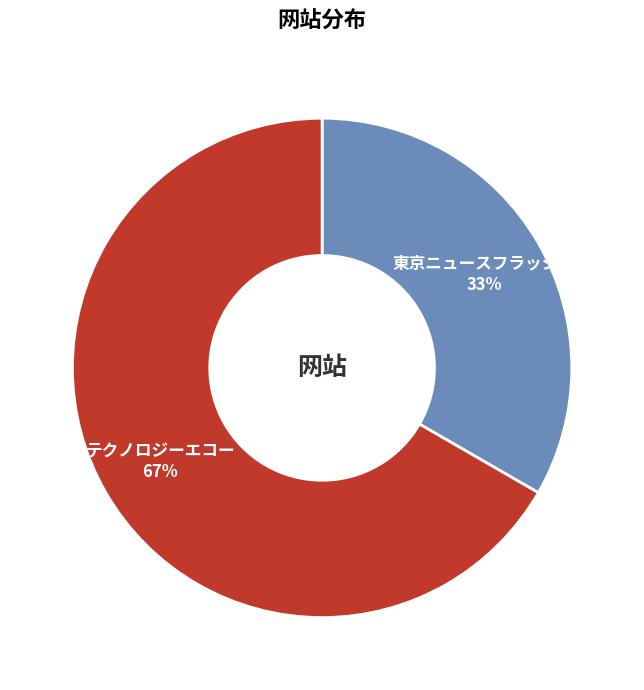

Rank the categories by value from highest to lowest.

テクノロジーエコー, 東京ニュースフラッシュ